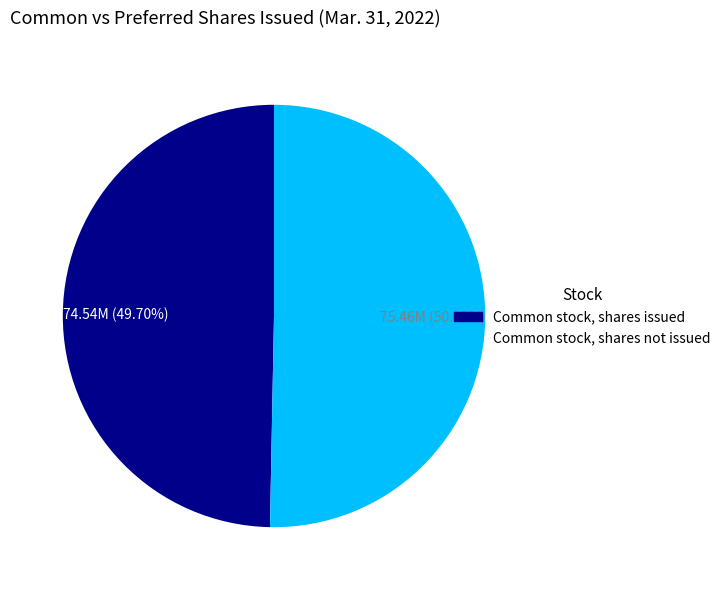

Is the sum of Common stock, shares issued and Common stock, shares not issued greater than half?

Yes